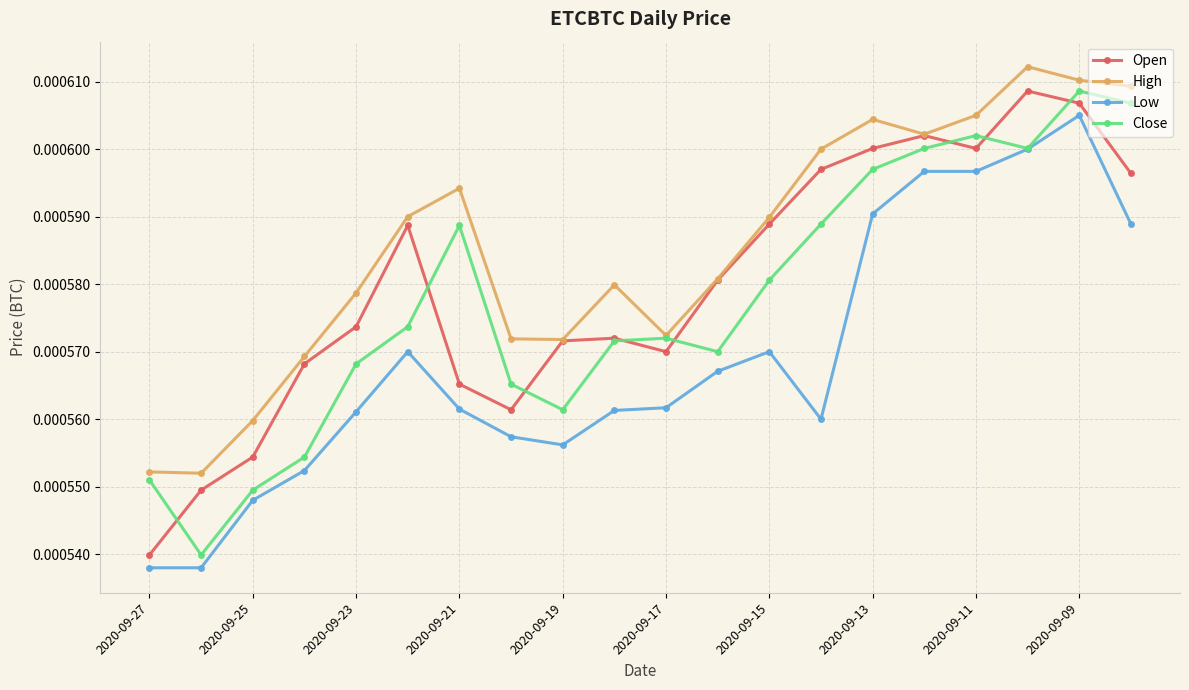

True or false: High and Low intersect in this chart.

False